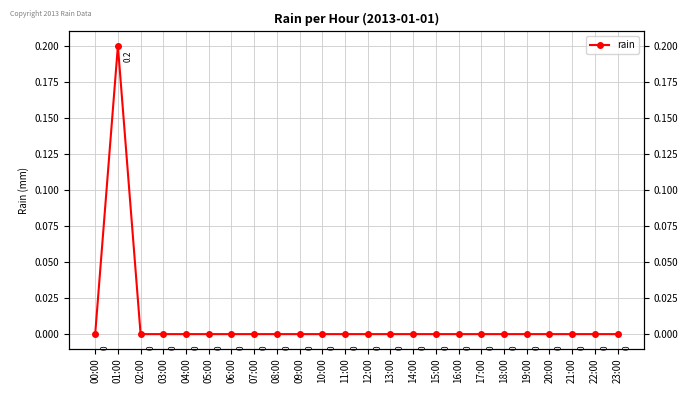

Which label corresponds to the largest value in the chart?

01:00